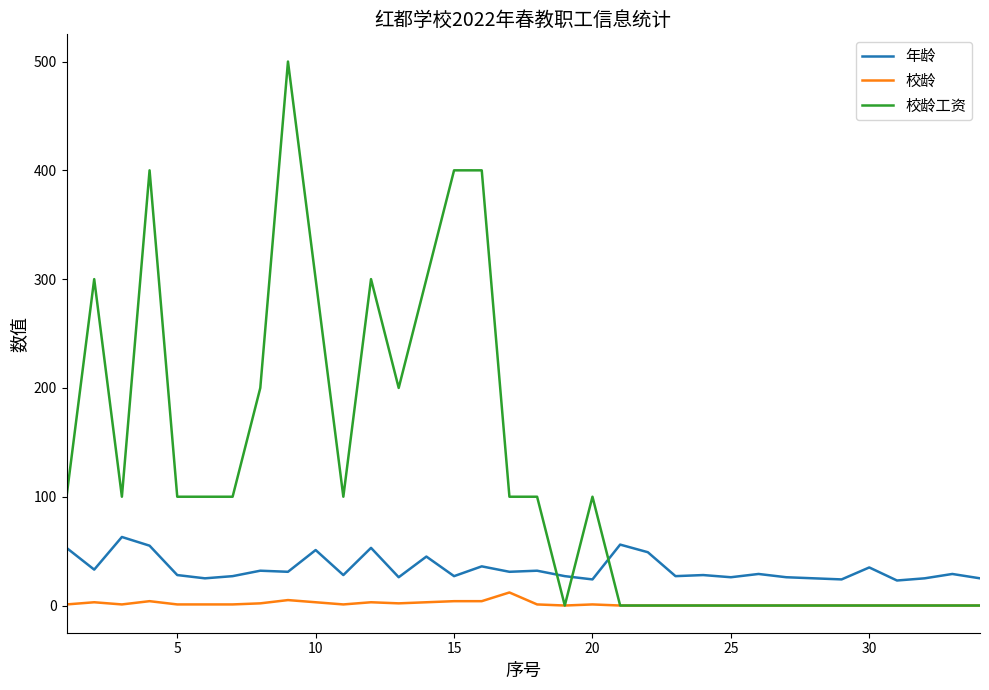

Which series has the largest range (max minus min)?

校龄工资